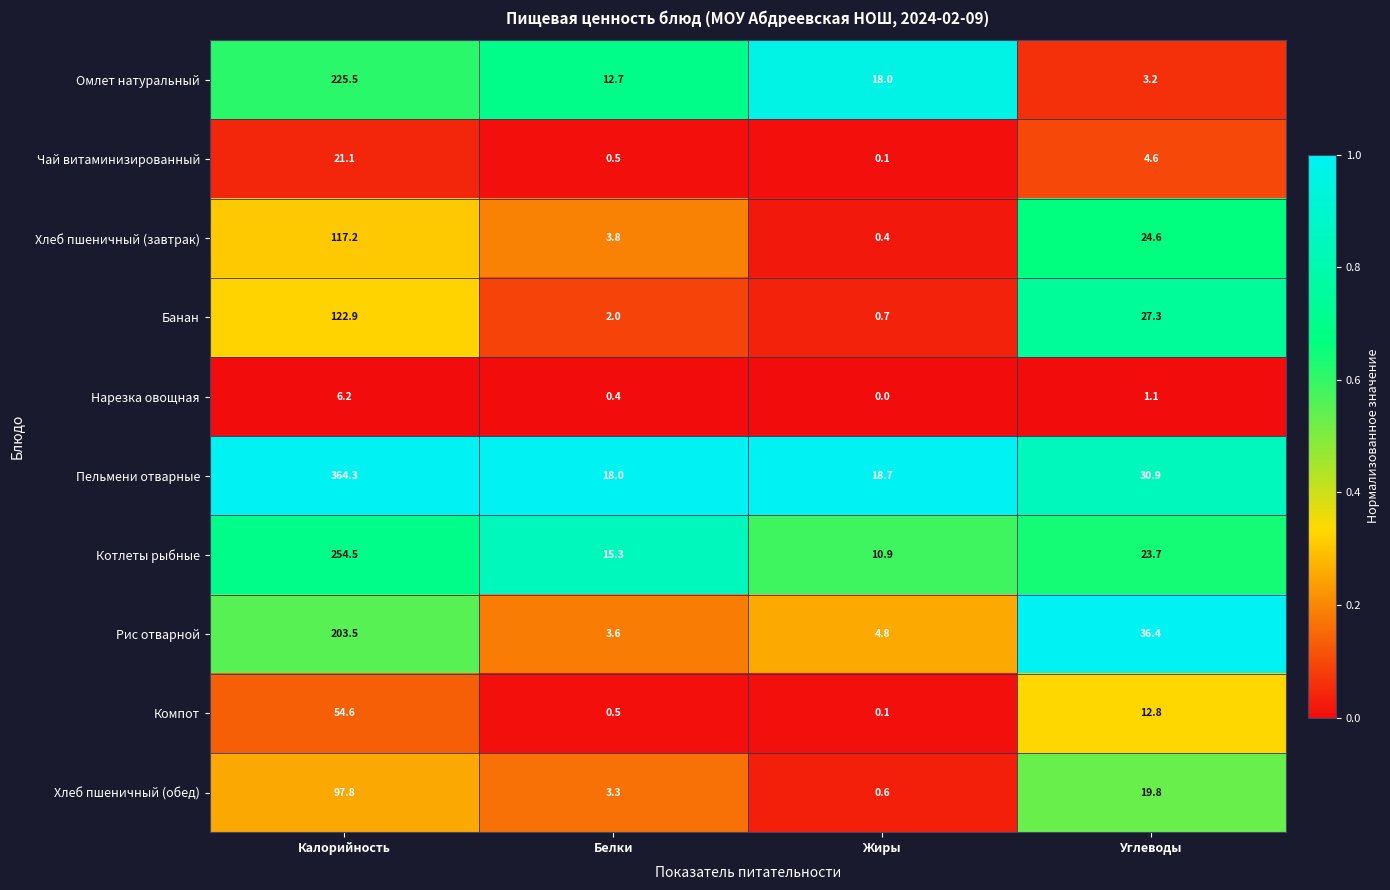

List the labels in order of Рис отварной value, largest first.

Калорийность, Углеводы, Жиры, Белки